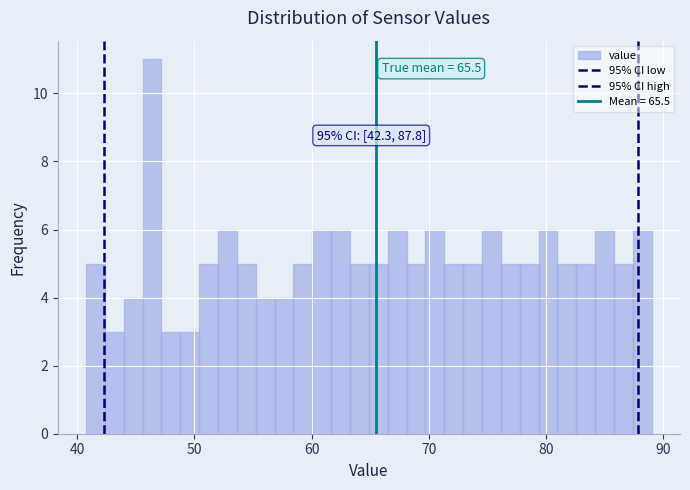

Read against the x-axis, roughly where is the centre of the tallest bar?

46